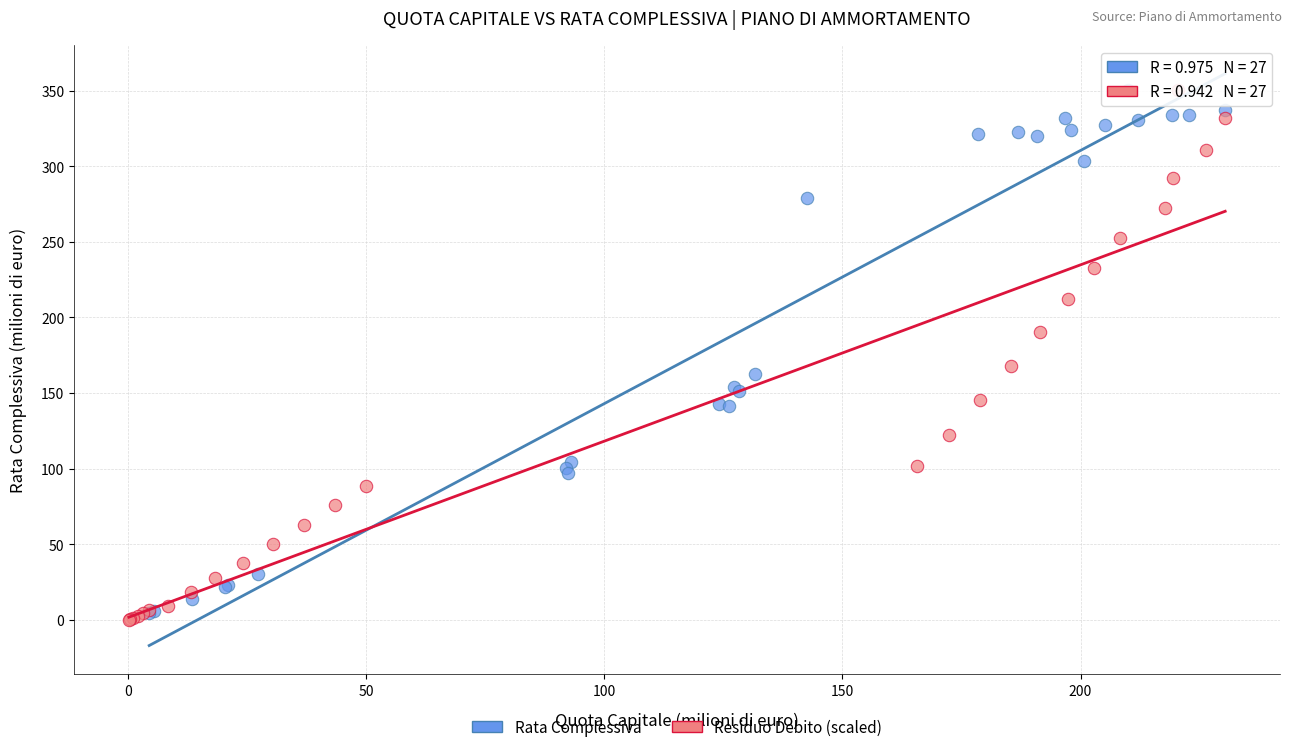

What are all the series names shown in the legend?

Rata Complessiva, Residuo Debito (scaled)